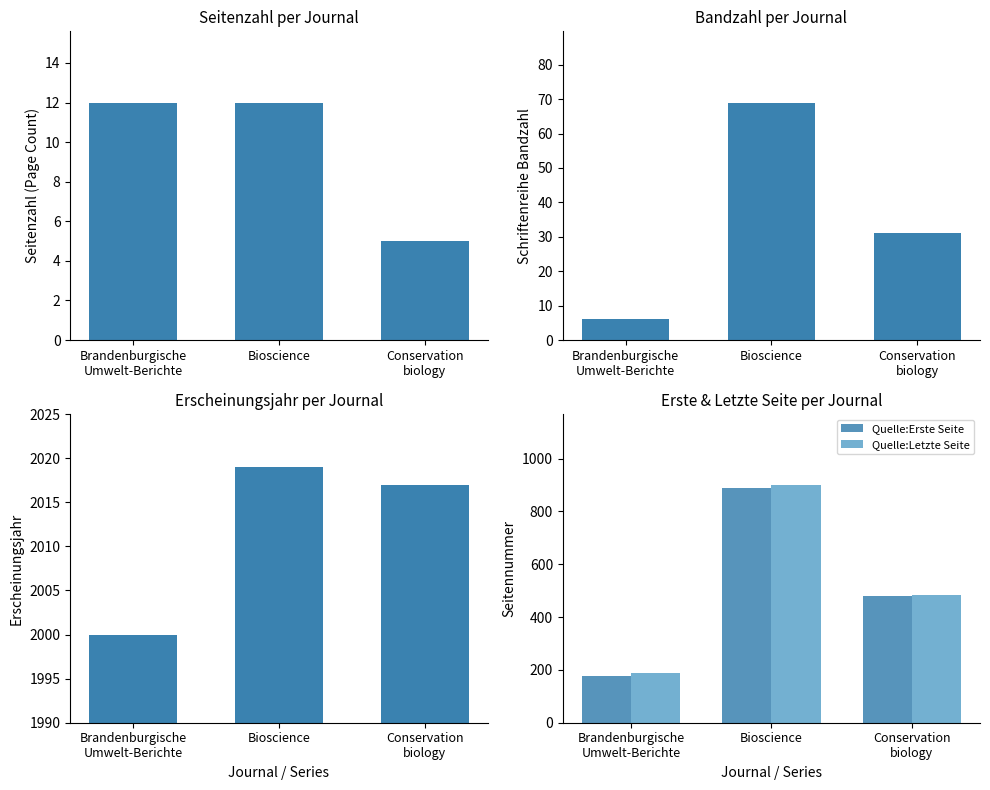

Reading left to right, list all the values displayed in this chart.

Seitenzahl: 12	12	5
Bandzahl: 6	69	31
Erscheinungsjahr: 2000	2019	2017
Quelle:Erste Seite: 178	888	481
Quelle:Letzte Seite: 190	899	485